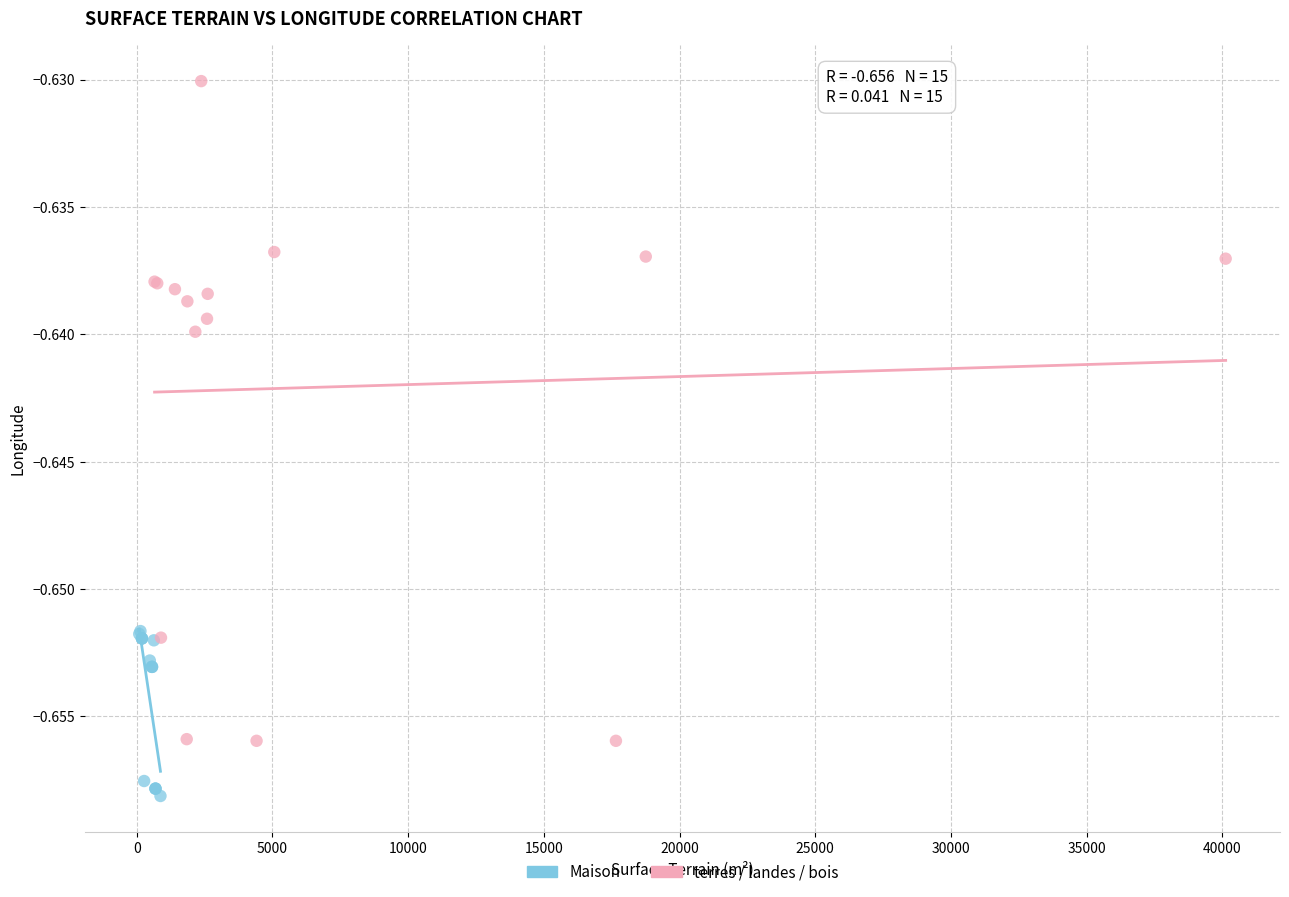

Which series has the widest spread of Y values?

terres / landes / bois